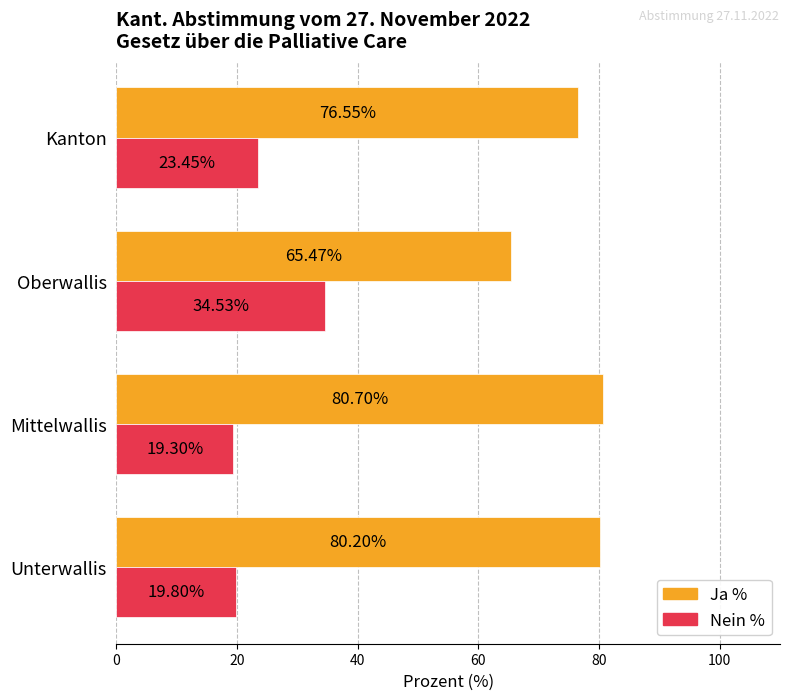

What is the average value of the Nein % series?

24.3